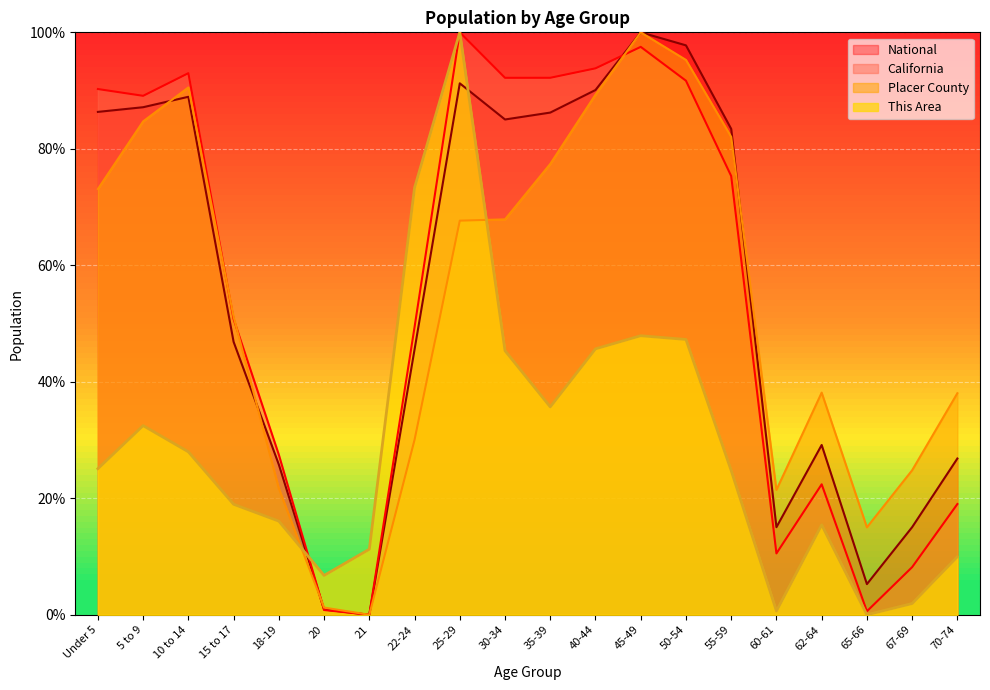

Rank the series at 18-19 from highest to lowest value.

California, National, Placer County, This Area